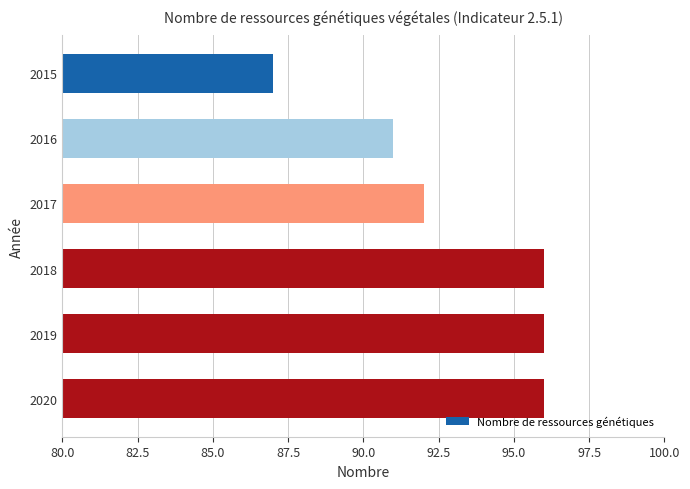

Is it true that the value at 2020 is 34?

False